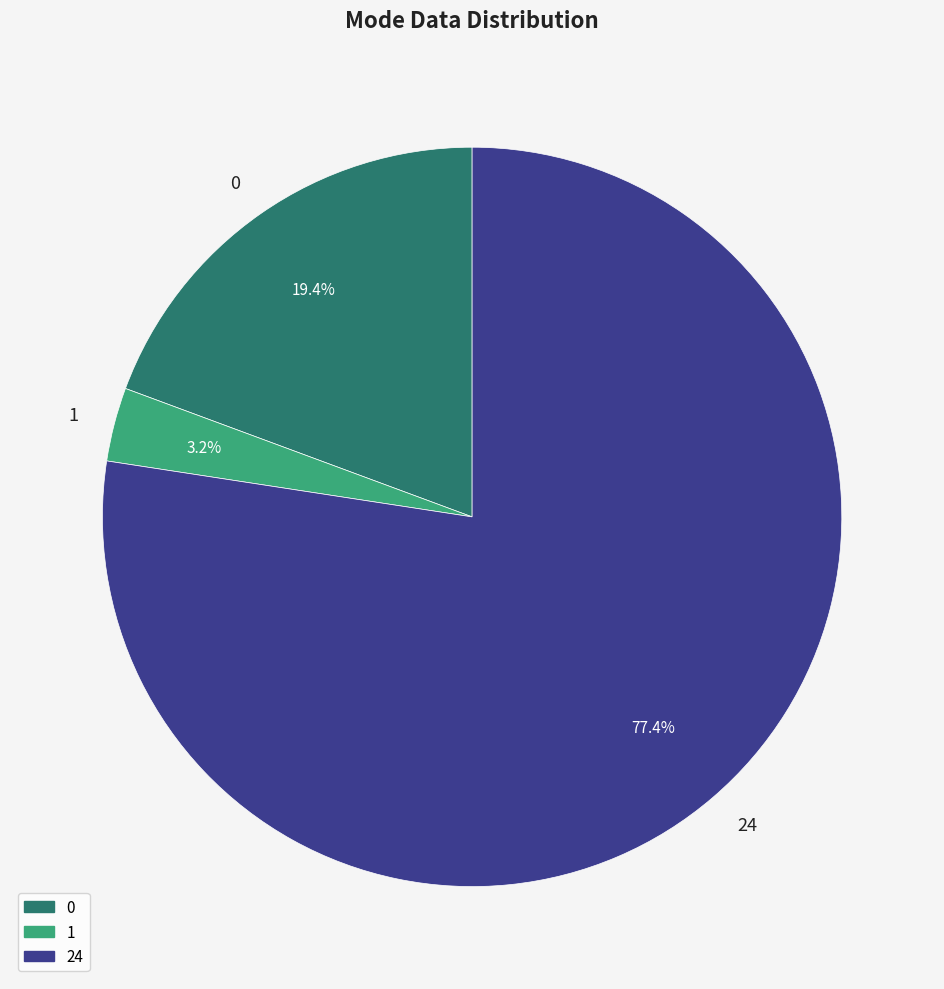

Is there a majority slice in this chart?

Yes